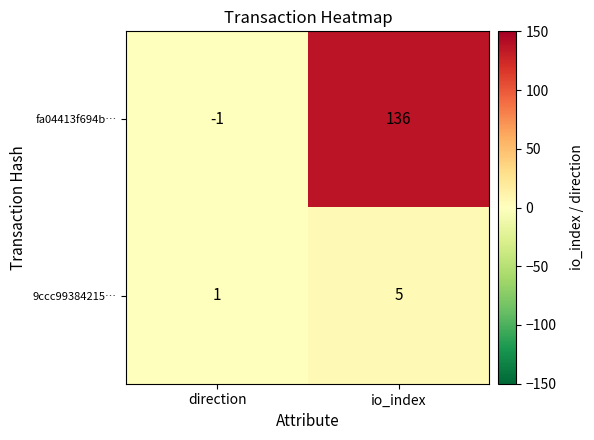

At which label does 9ccc99384215… reach its minimum?

direction